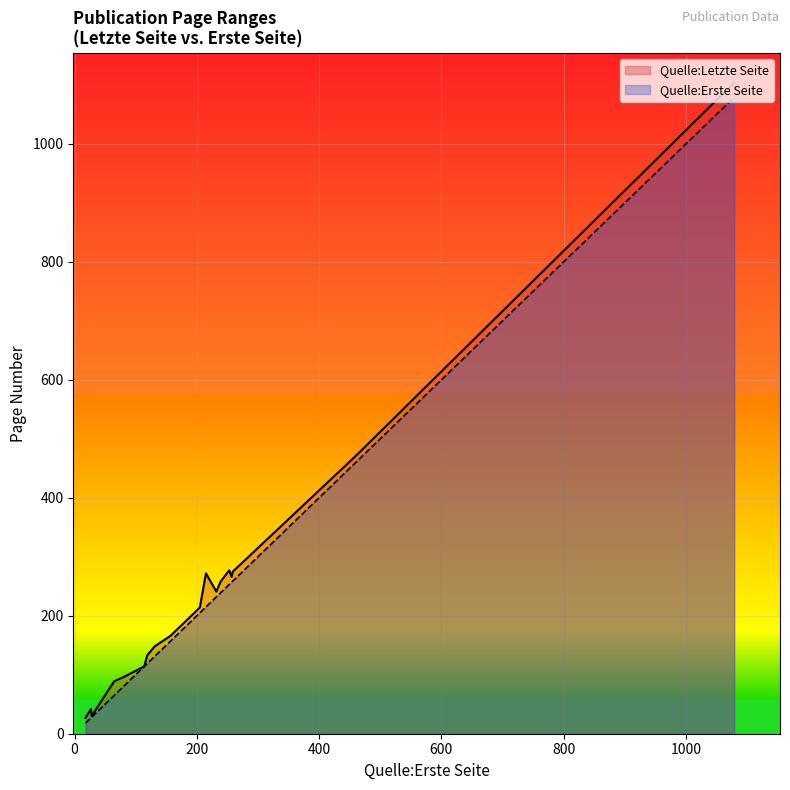

Does the chart display data point markers on the line(s)?

No